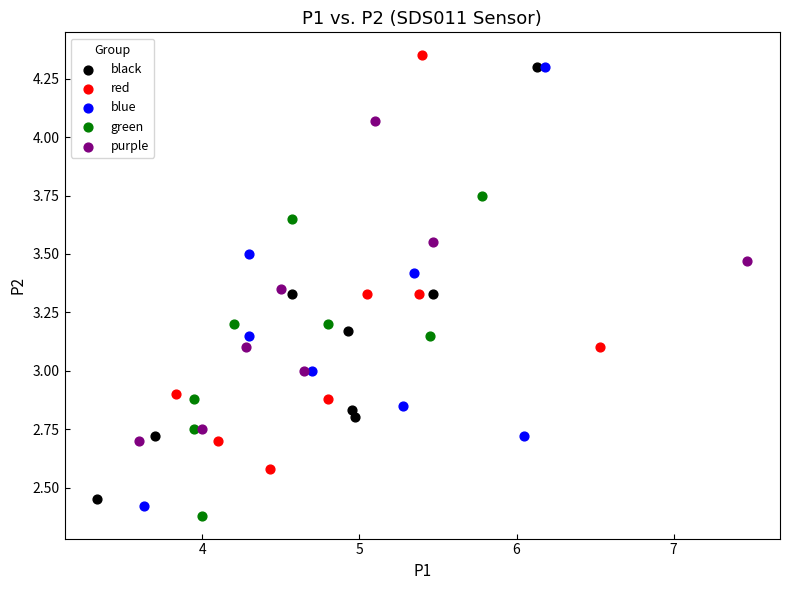

What are all the series names shown in the legend?

black, red, blue, green, purple